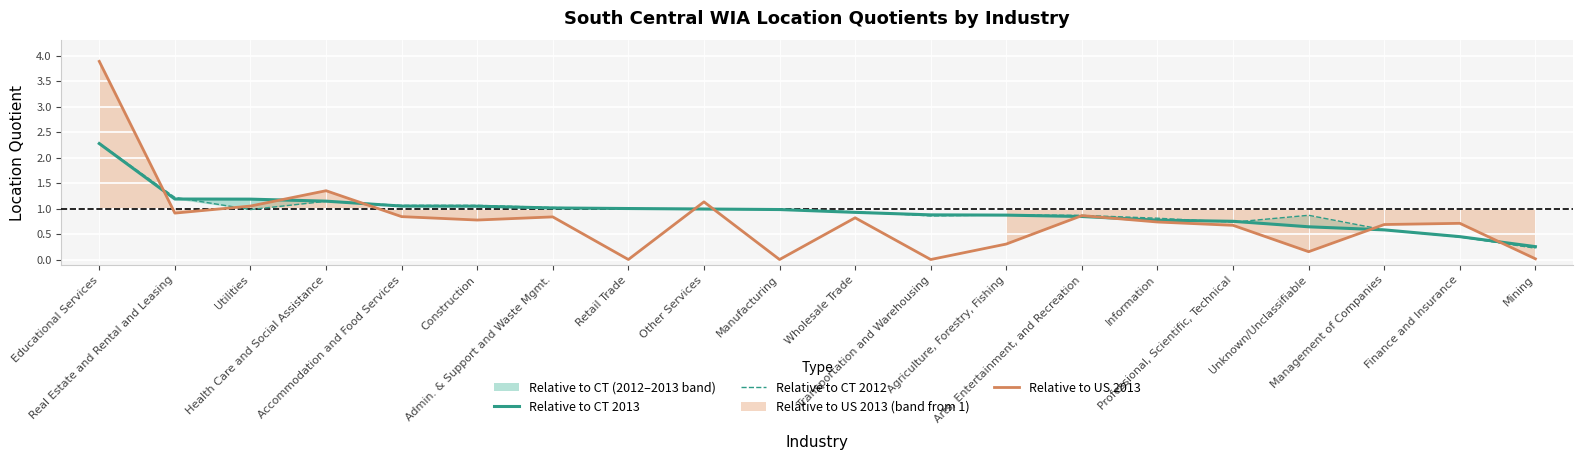

At Admin. & Support and Waste Mgmt., list the series in order from largest to smallest.

Relative to CT 2012, Relative to CT 2013, Relative to US 2013